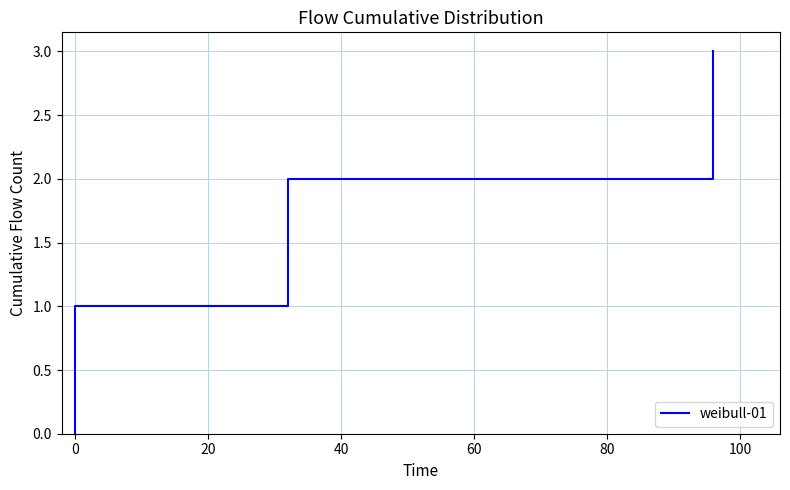

How many lines are shown in the chart?

1